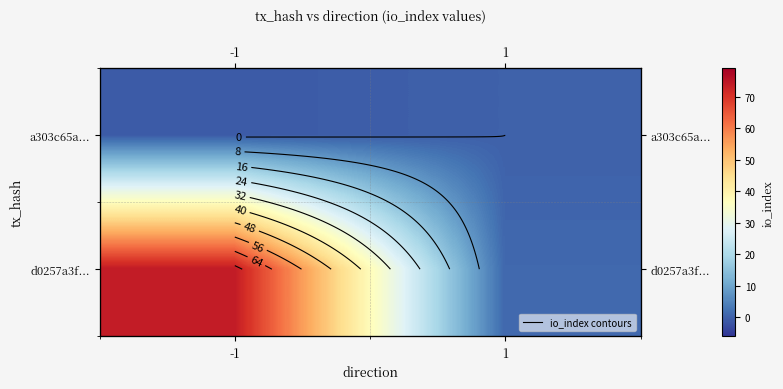

Rank the categories by a303c65a... value from highest to lowest.

1, -1